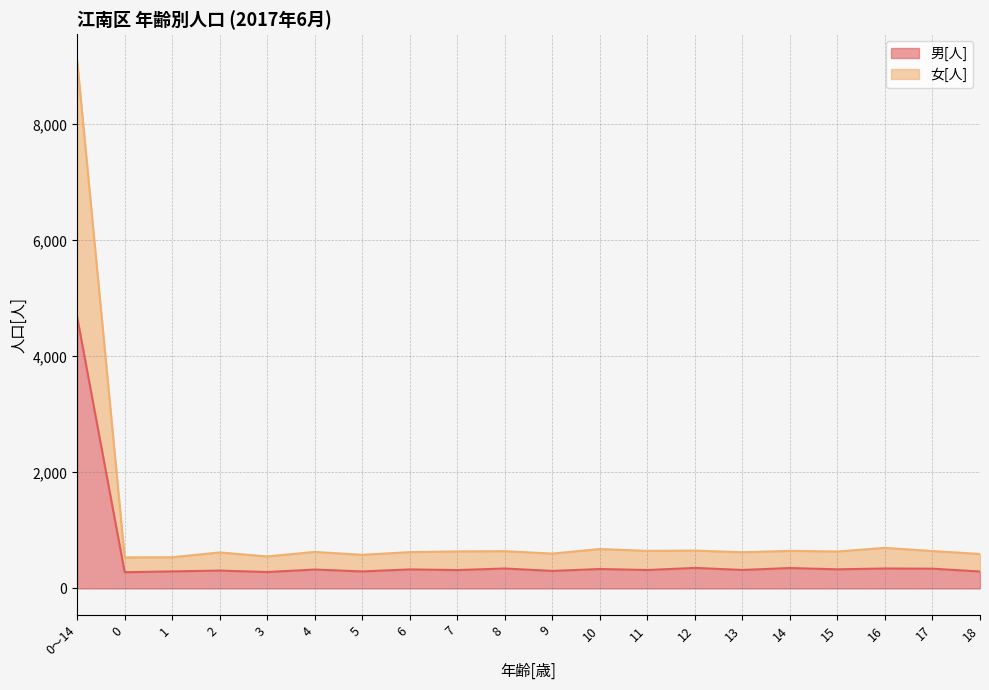

True or false: 女[人] and 男[人] cross at least once.

False